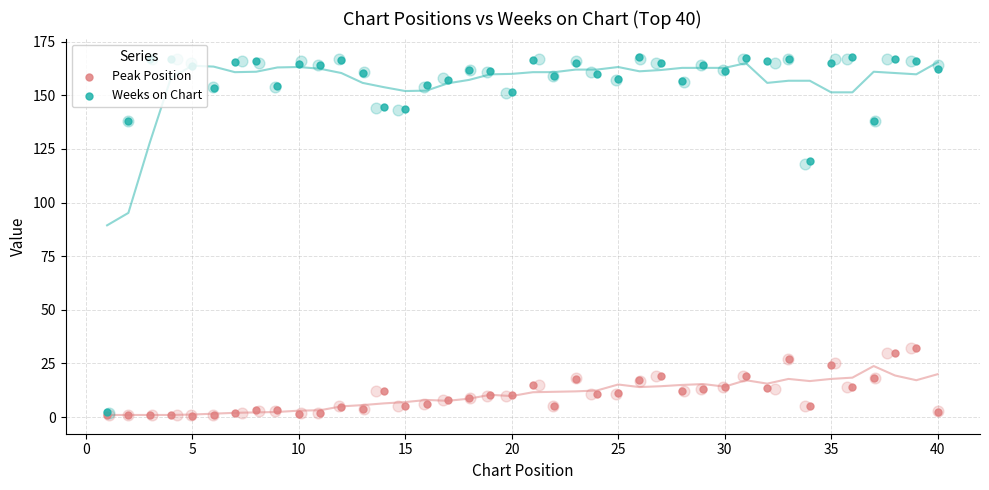

Which series reaches the minimum Y coordinate?

Peak Position